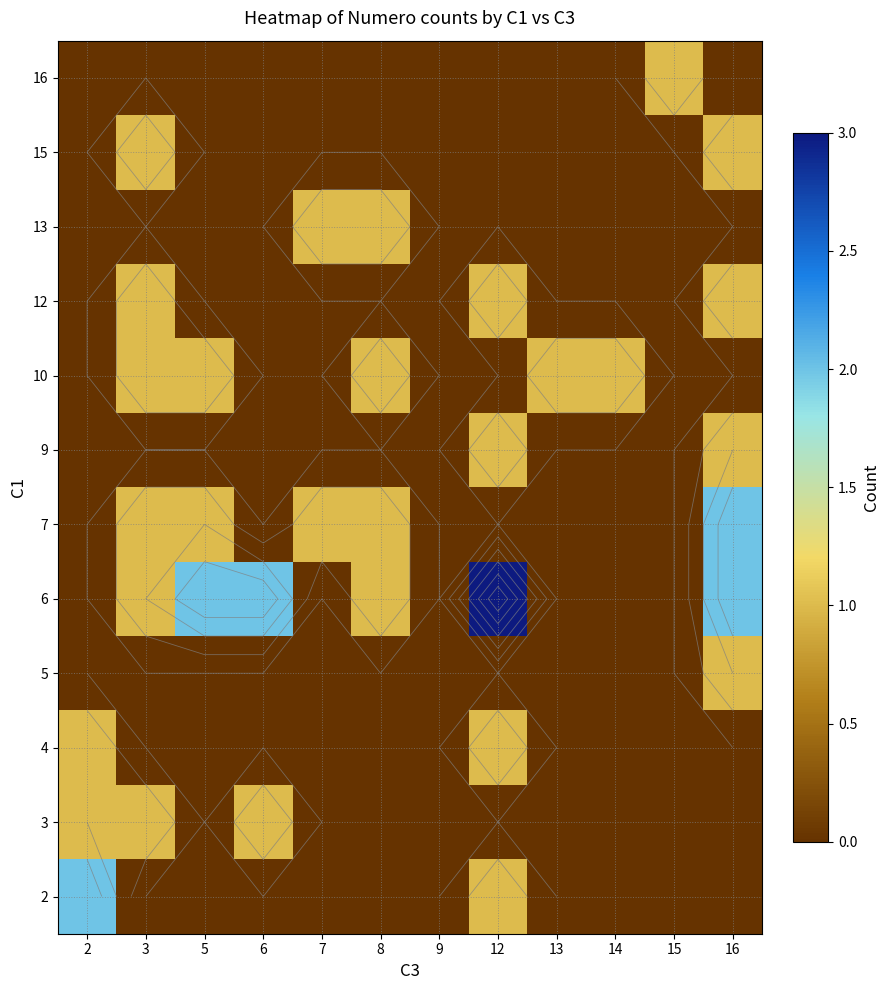

What is the highest value of the 15 series?

1